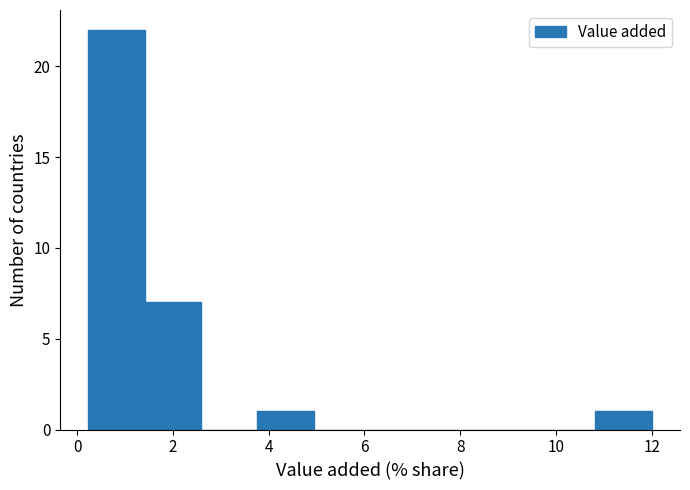

Reading left to right, transcribe this chart: for each bar, give the range it covers on the x-axis and its height. Neither the bar edges nor the heights are printed on the chart, so give them approximately, as read against the axes.

0.2 to 1.4: 22
1.4 to 2.6: 7
2.6 to 3.8: 0
3.8 to 5.0: 1
5.0 to 6.2: 0
6.2 to 7.2: 0
7.2 to 8.4: 0
8.4 to 9.6: 0
9.6 to 10.8: 0
10.8 to 12.0: 1